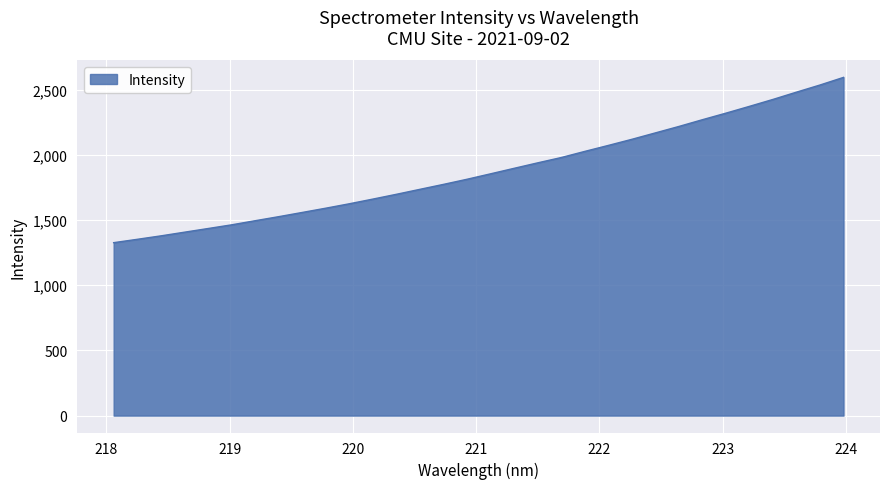

What is the smallest value displayed?

1326.6